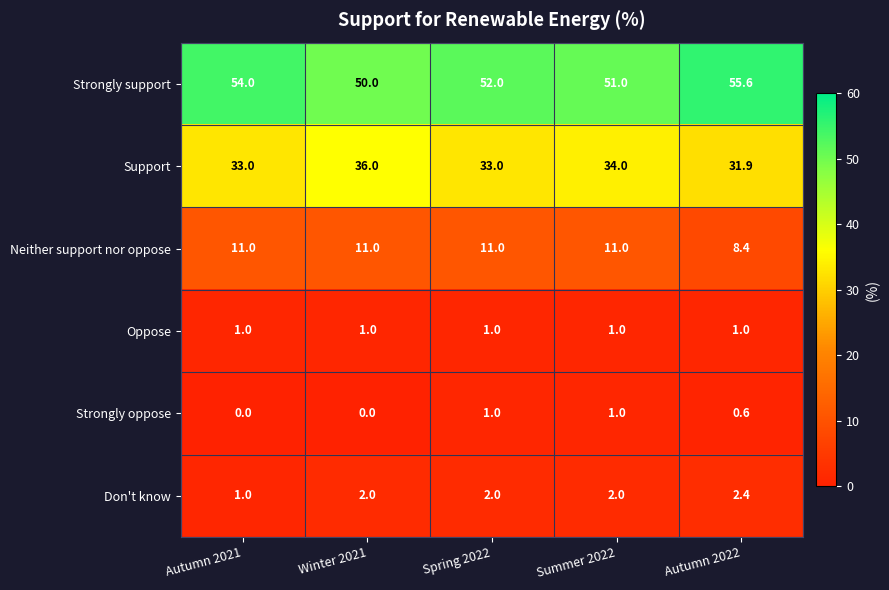

What is the sum of the Neither support nor oppose values at Autumn 2022 and Spring 2022?

19.4